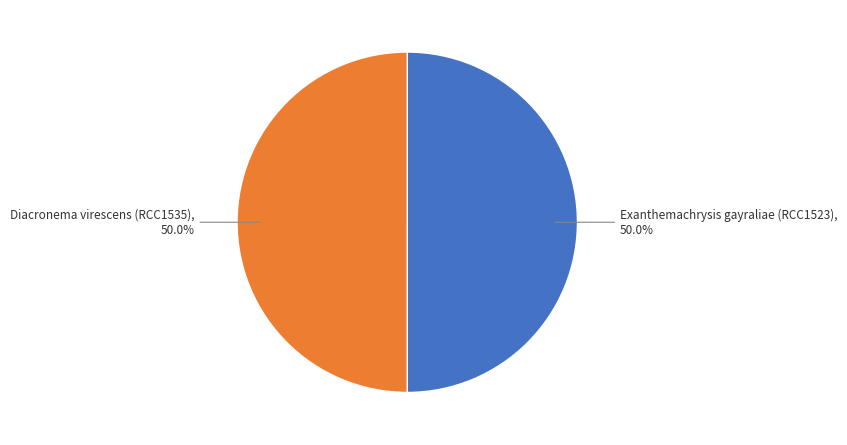

To the nearest percent, what is the combined percentage of Diacronema virescens (RCC1535) and Exanthemachrysis gayraliae (RCC1523)?

100%